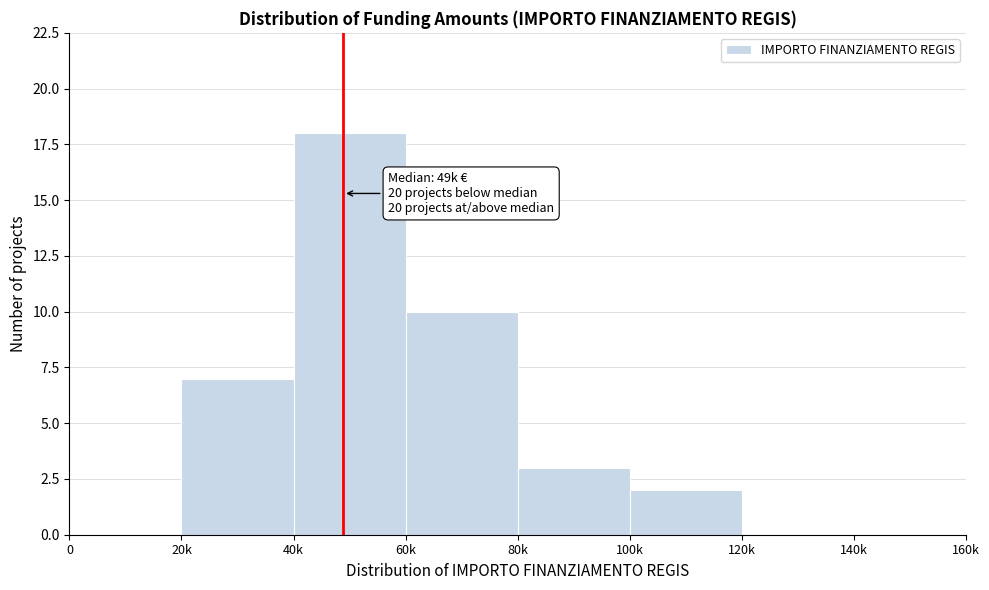

Reading left to right, list all the values displayed in this chart.

0=0	20k=7	40k=18	60k=10	80k=3	100k=2	120k=0	140k=0